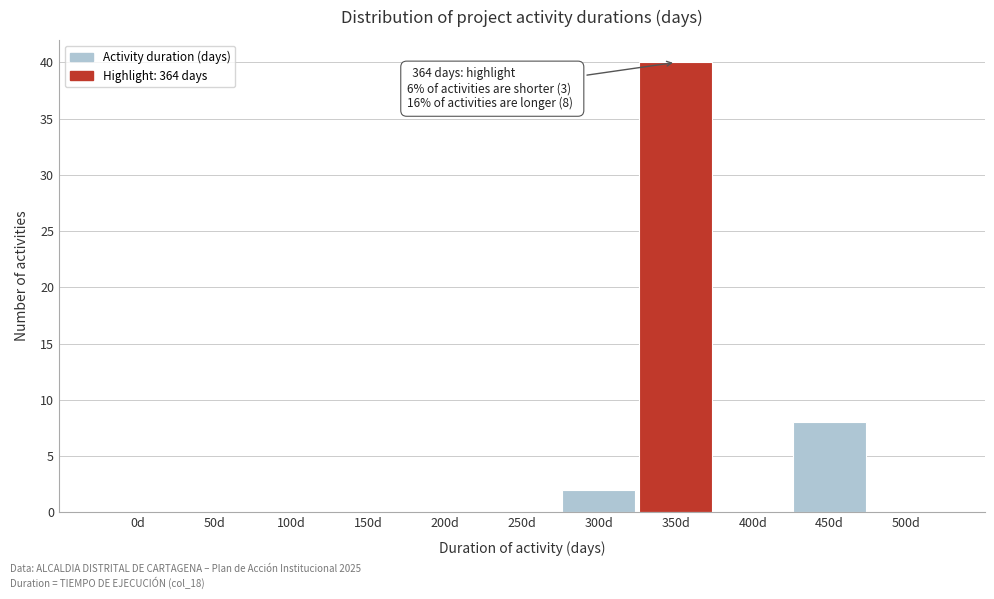

Reading right to left, extract all data points from this chart.

500d=0	450d=8	400d=0	350d=40	300d=2	250d=0	200d=0	150d=0	100d=0	50d=0	0d=0